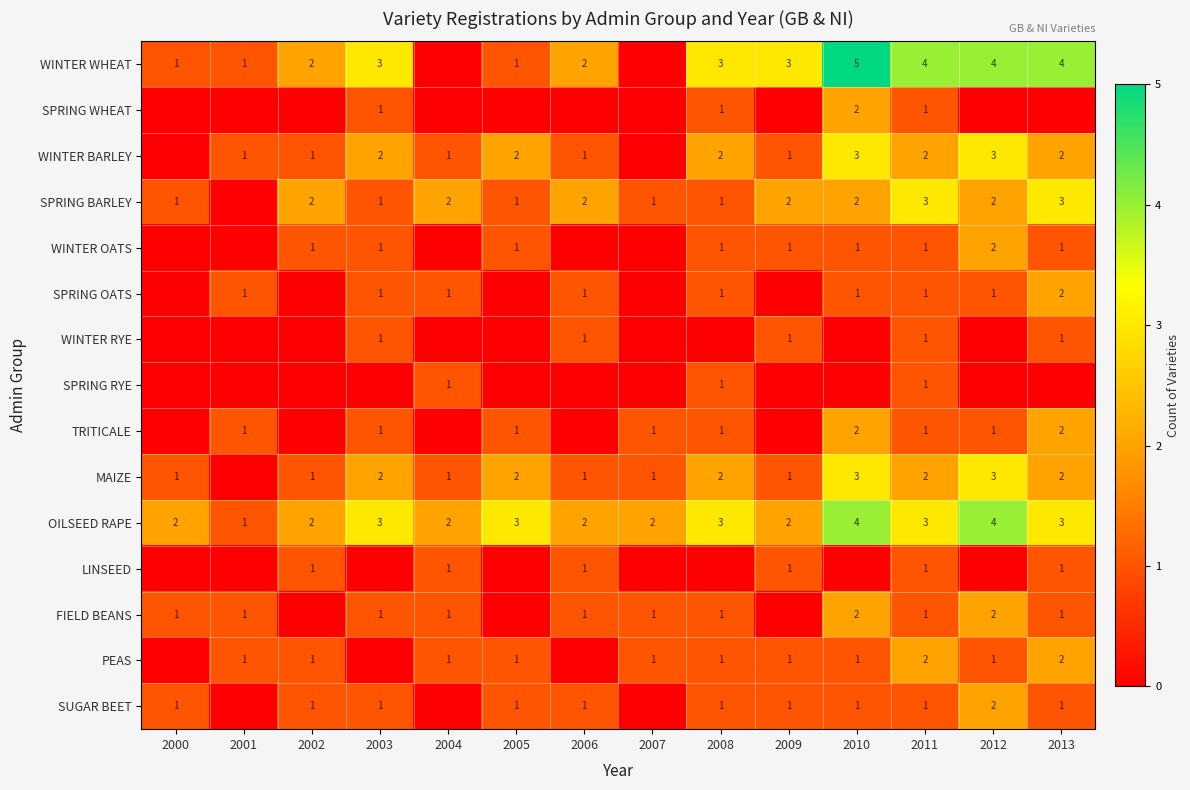

What is the sum of the MAIZE values at 2000 and 2010?

4